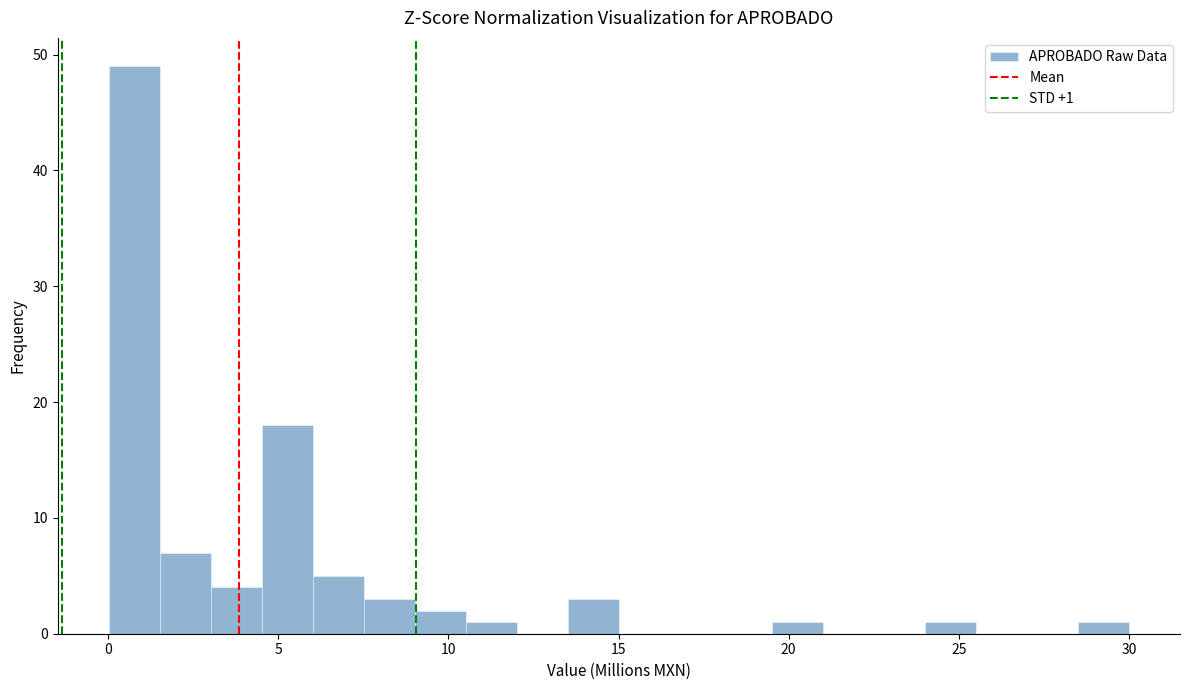

Around what value on the x-axis is the tallest bar? Give the approximate position of its centre, as read against the axis.

1.0